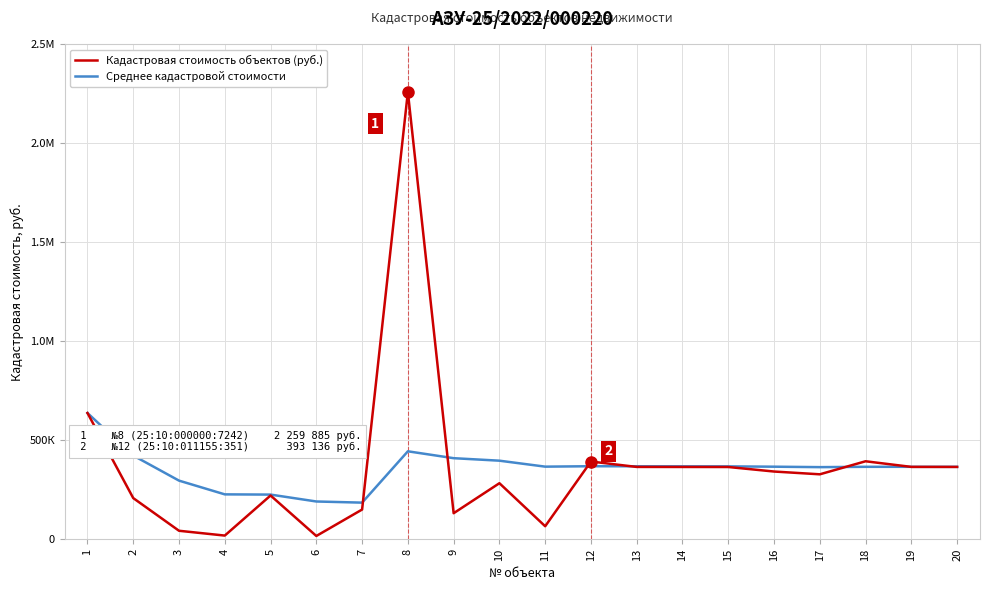

Does the chart have visible grid lines?

Yes